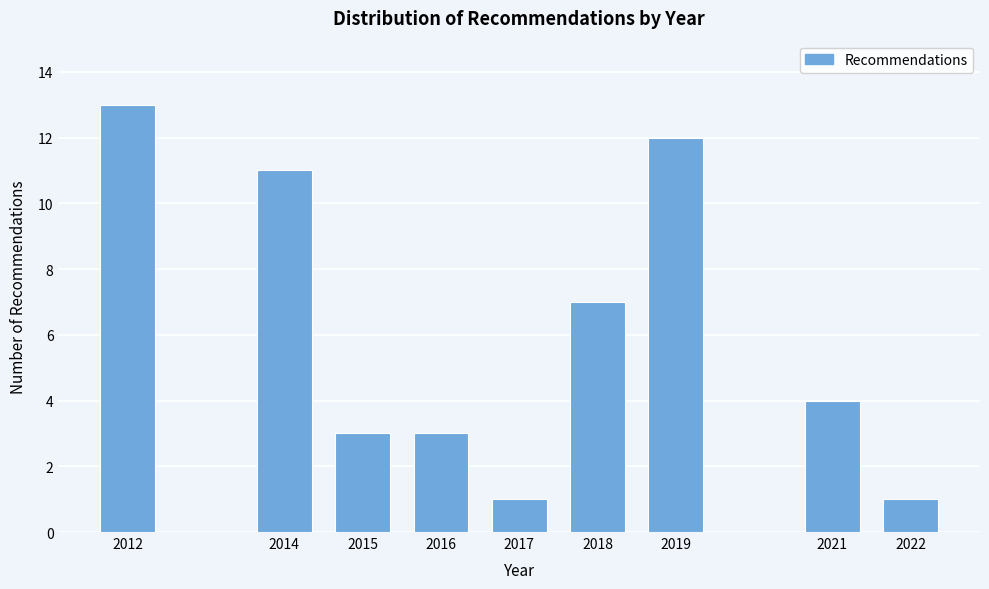

Reading right to left, transcribe all the data shown in this chart.

1	4	12	7	1	3	3	11	13